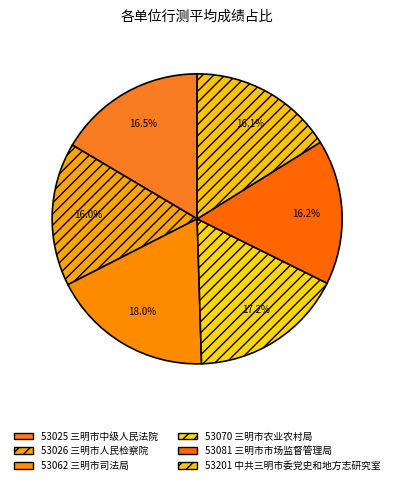

Rank the categories by value from lowest to highest.

53026 三明市人民检察院, 53201 中共三明市委党史和地方志研究室, 53081 三明市市场监督管理局, 53025 三明市中级人民法院, 53070 三明市农业农村局, 53062 三明市司法局